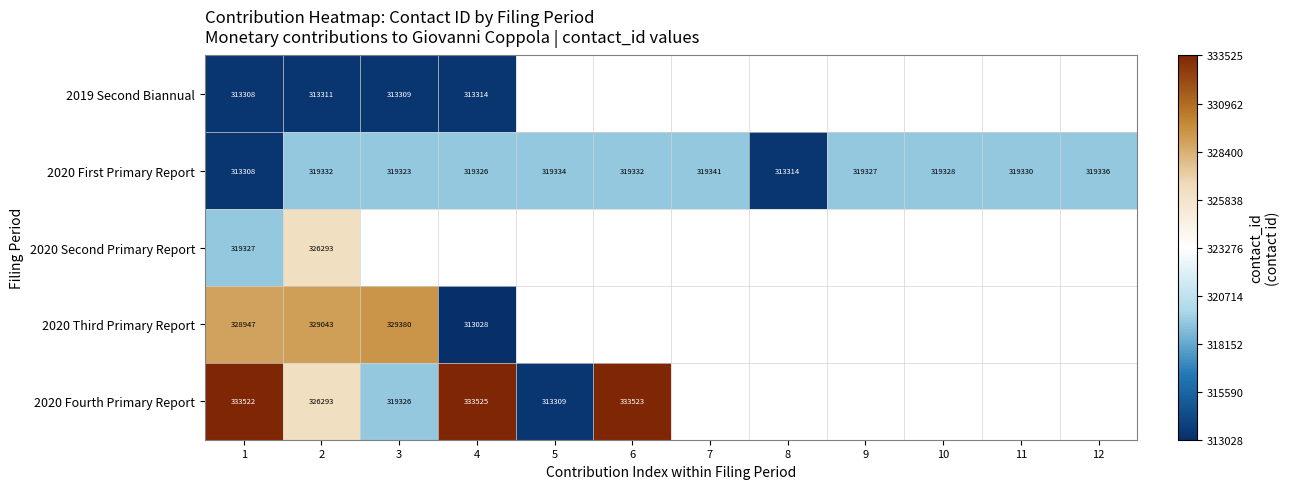

At which category is the sum across all series the highest?

2